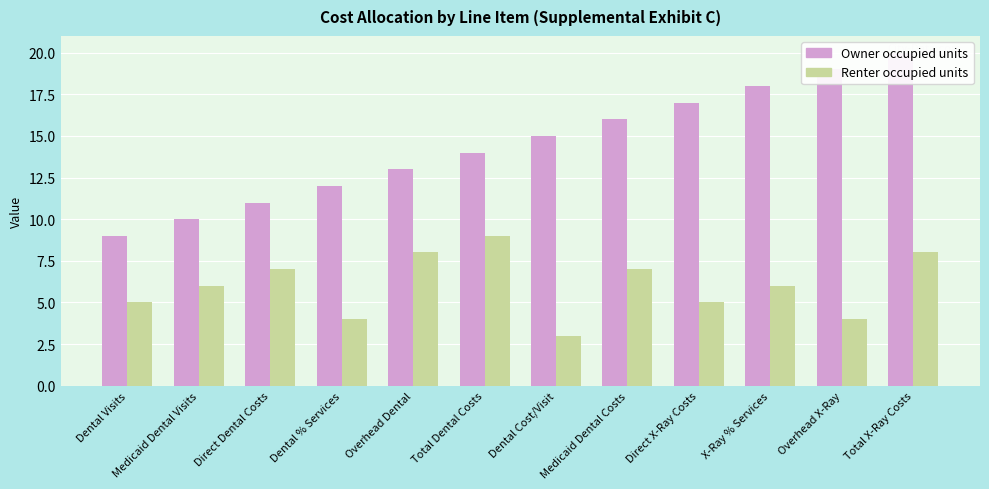

What value does the Renter occupied units series have at Overhead Dental?

8